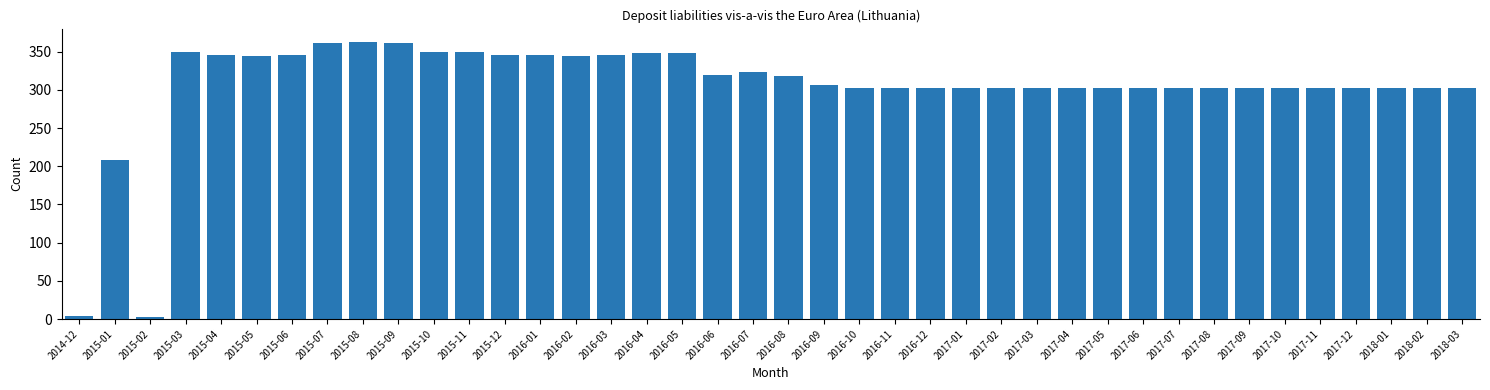

What is the label of the 8th bar from the left?

2015-07